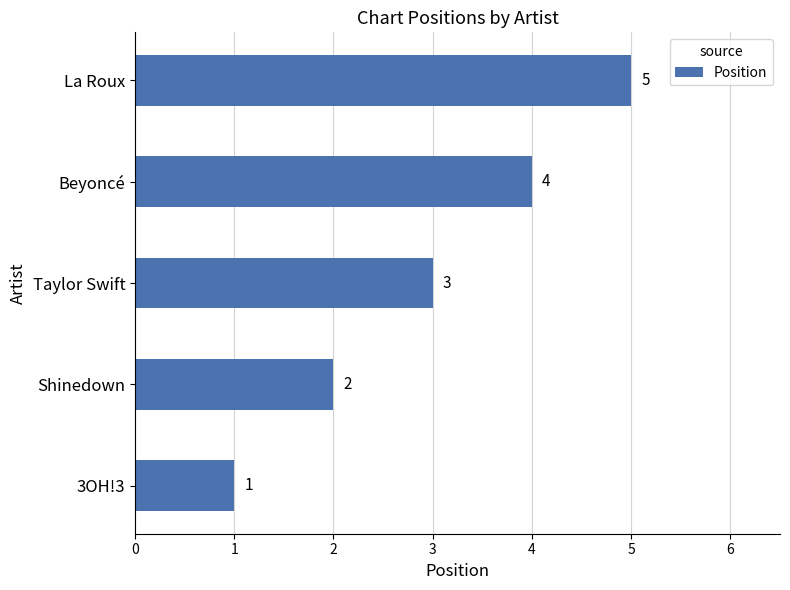

At which category does the chart reach its peak across all series?

La Roux